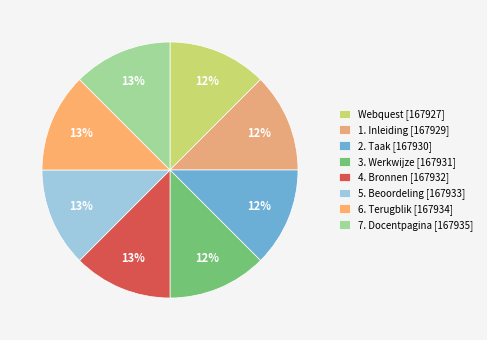

Does 6. Terugblik account for over 50% of the chart?

No